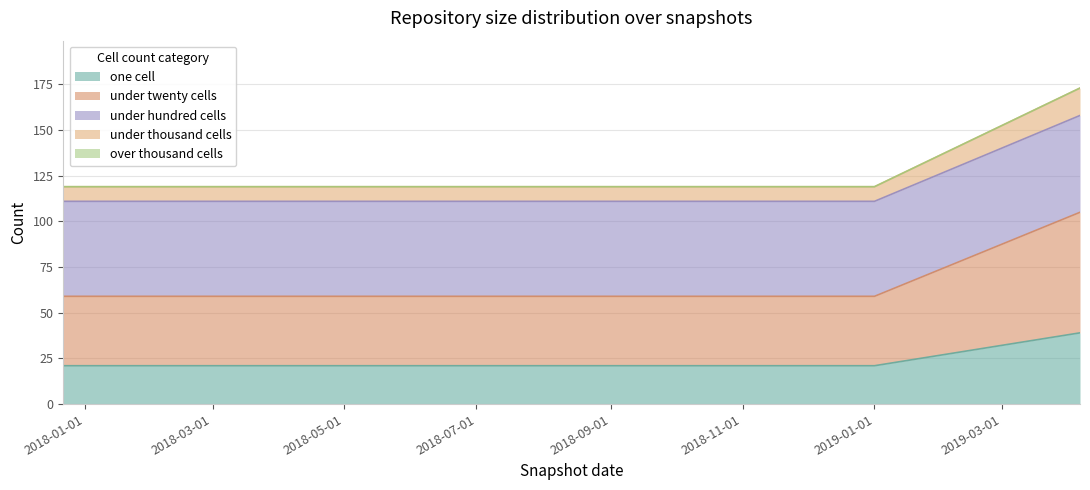

Rank the categories by one_cell value from highest to lowest.

2019-04-06, 2017-12-22, 2018-04-09, 2018-07-11, 2018-09-28, 2019-01-01